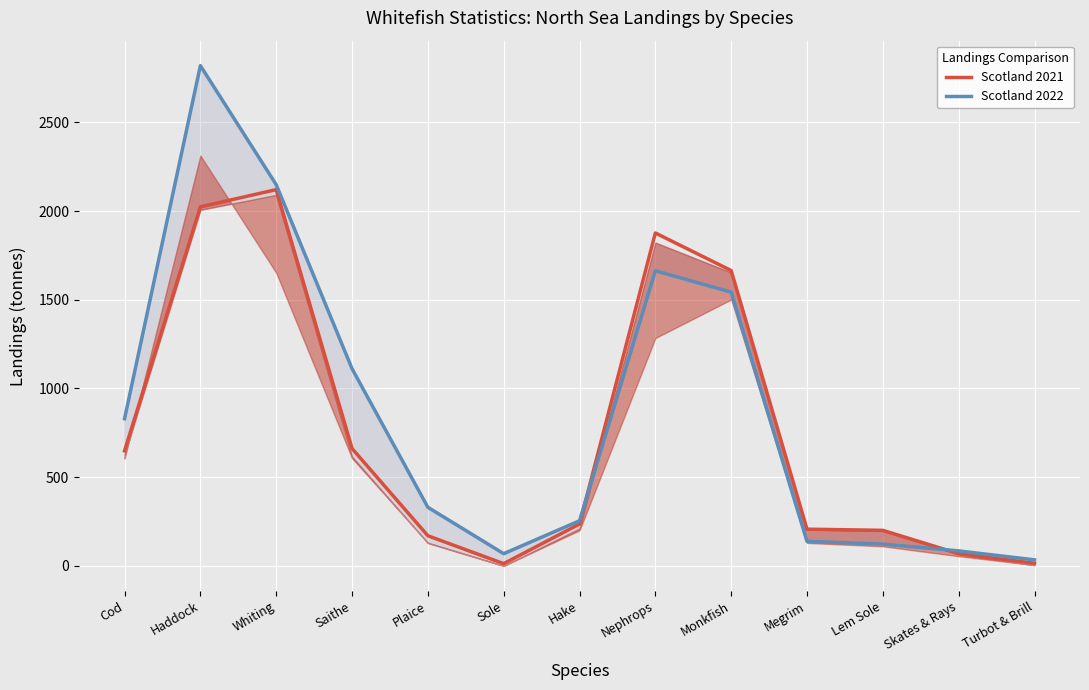

How many intersections are there between Scotland 2021 and Scotland 2022?

2